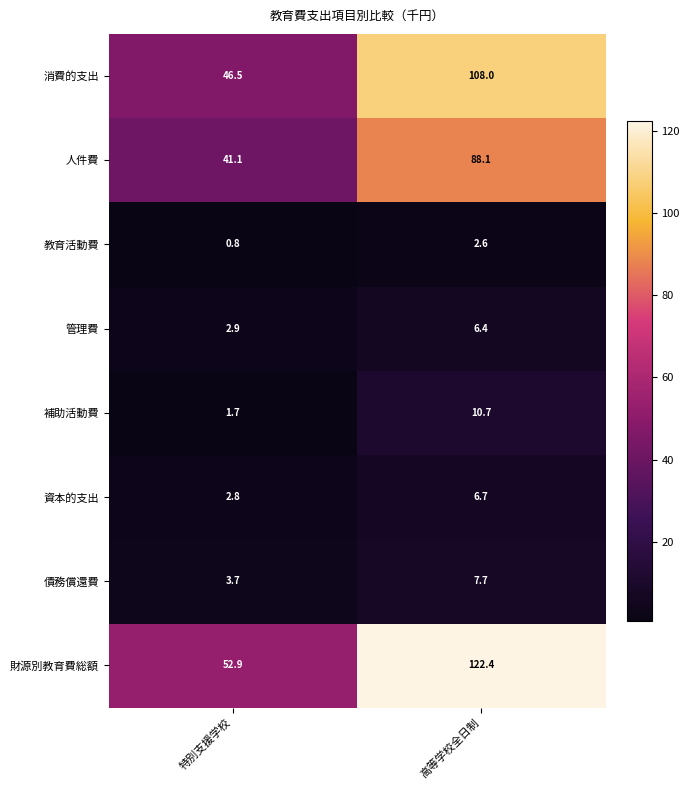

Which series has the largest total across all categories?

財源別教育費総額